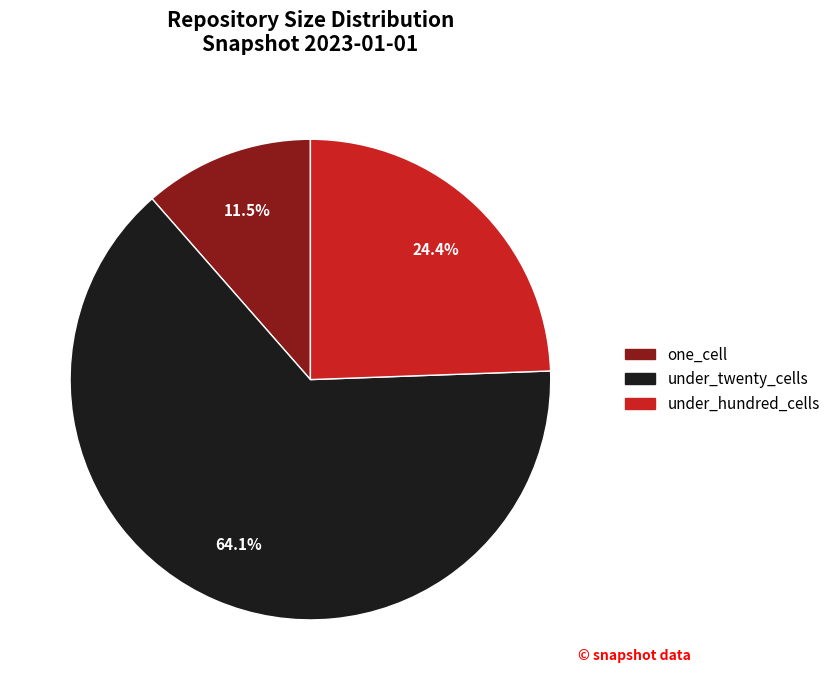

Is there any slice that represents more than half of the pie?

Yes